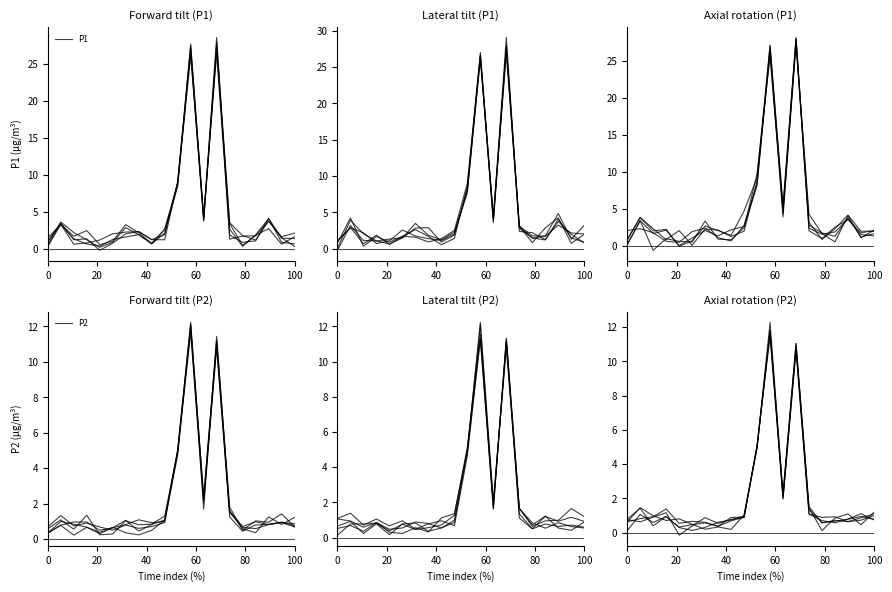

Reading left to right, what are all the values shown in this chart?

P1: 0.5	3.7	2.3	1.3	0.3	0.9	2.9	2.0	0.8	2.7	8.9	27.1	3.8	27.4	2.7	0.4	1.9	4.1	1.5	1.4
P2: 0.3	0.8	1.0	1.0	0.5	0.6	1.1	0.4	0.8	1.1	4.9	12.1	2.2	11.2	1.6	0.7	1.0	0.8	0.9	0.9